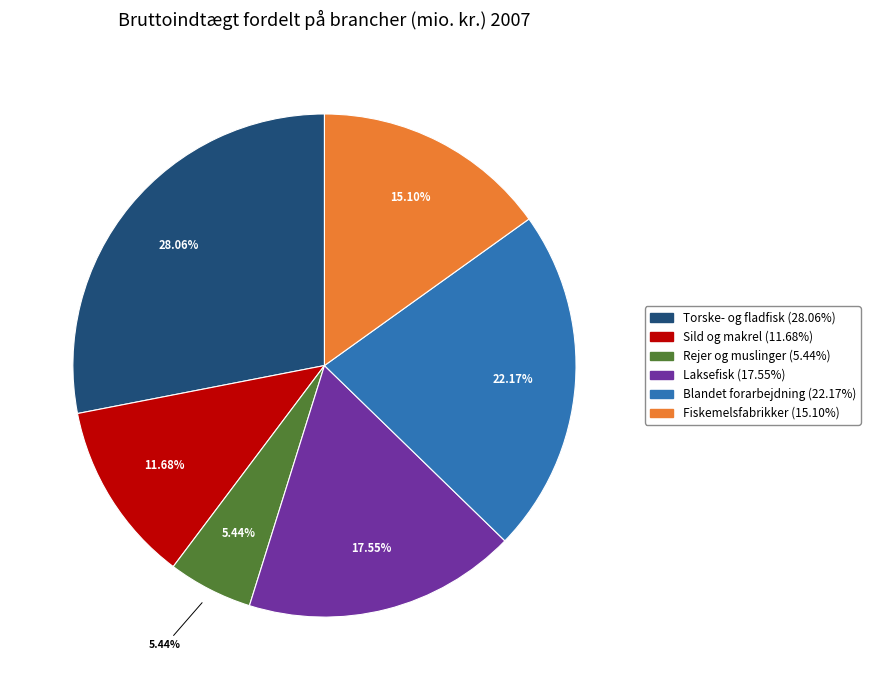

Count the number of slices in the pie.

6